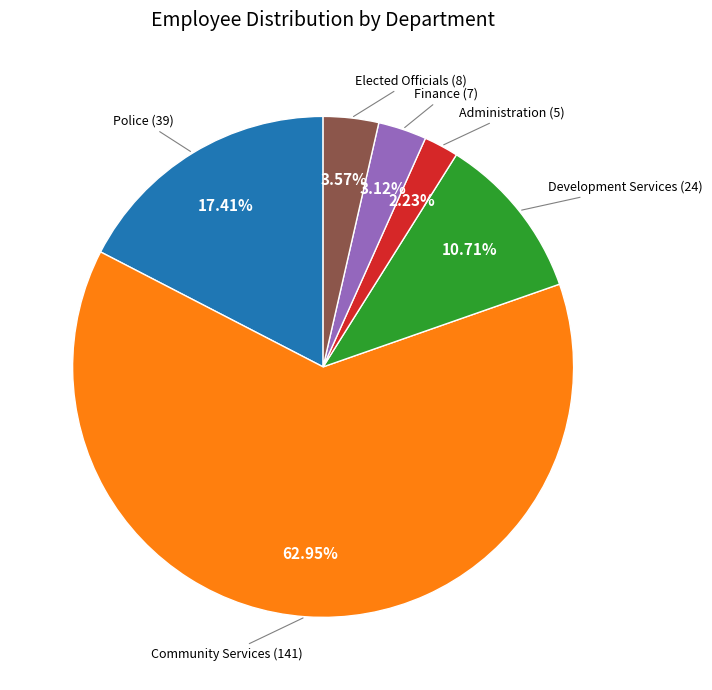

Is there a majority slice in this chart?

Yes